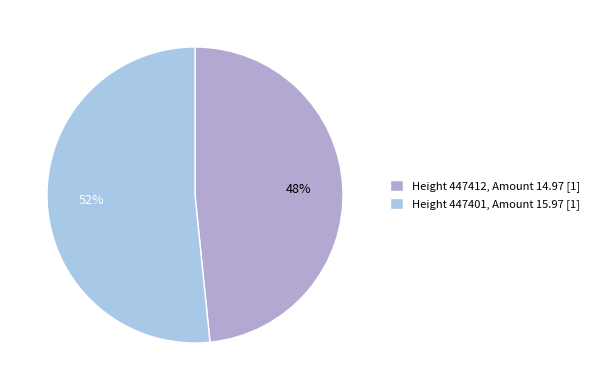

To the nearest percent, what is the combined percentage of Height 447412, Amount 14.97 [1] and Height 447401, Amount 15.97 [1]?

100%